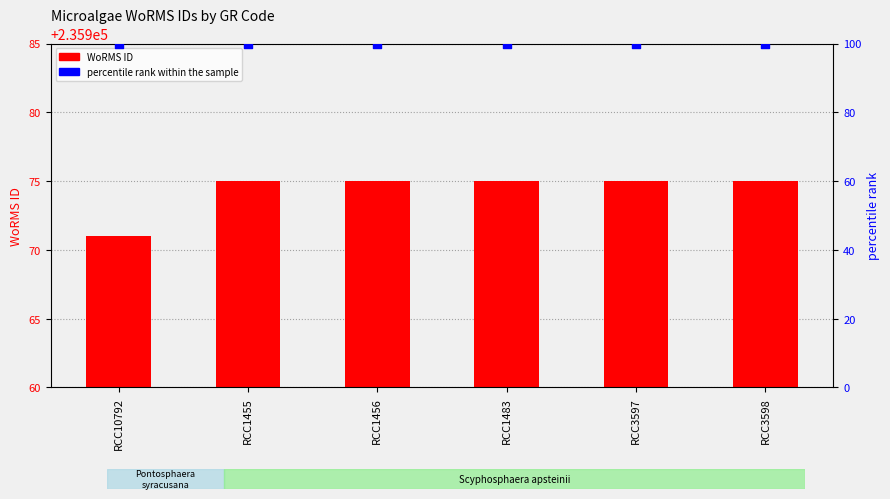

What is the total value across all series at RCC1456?

236075